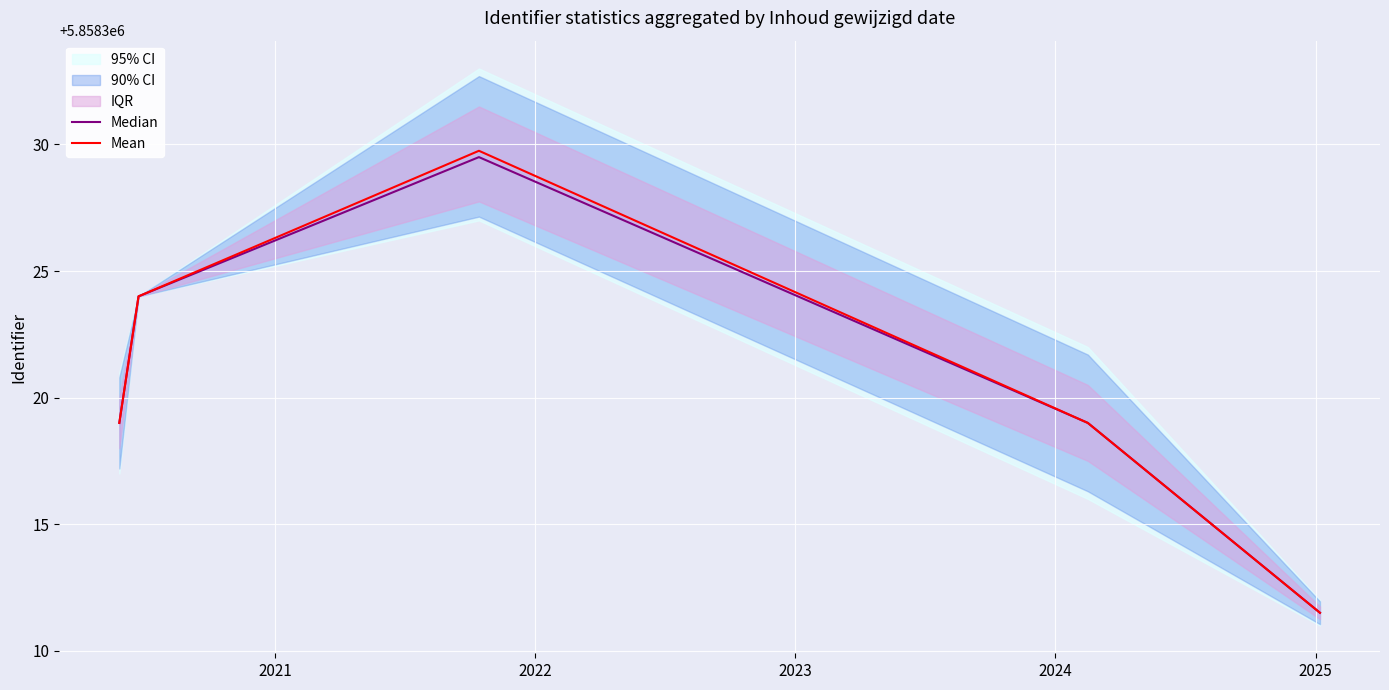

What is the maximum value shown in the chart?

5858329.8